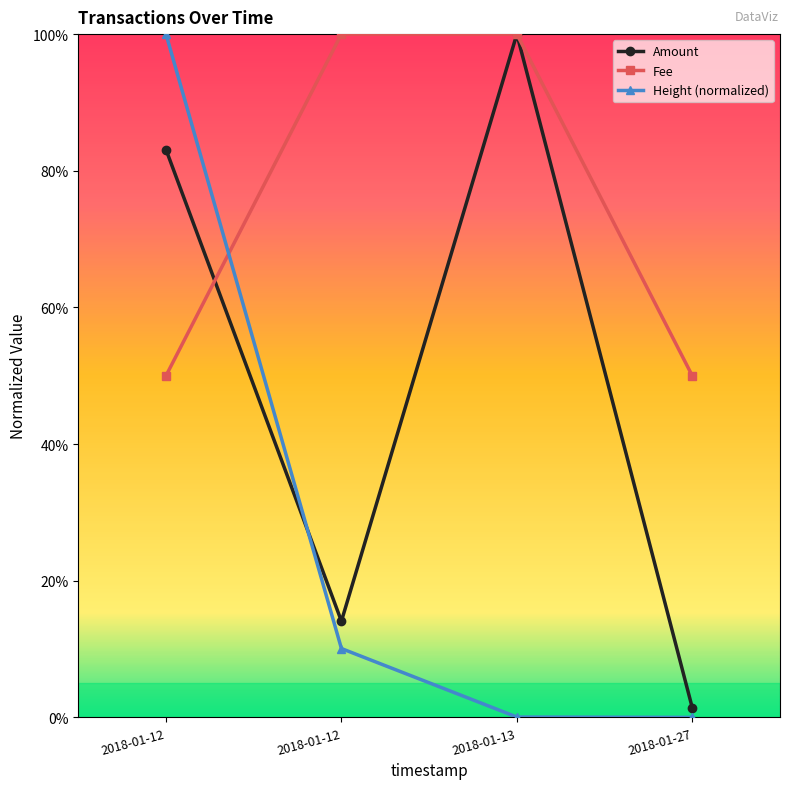

Reading right to left, extract all data points from this chart.

Amount: 1.4	100.0	14.1	83.1
Fee: 50.0	100.0	100.0	50.0
Height (normalized): 0.0	0.1	10.1	100.0